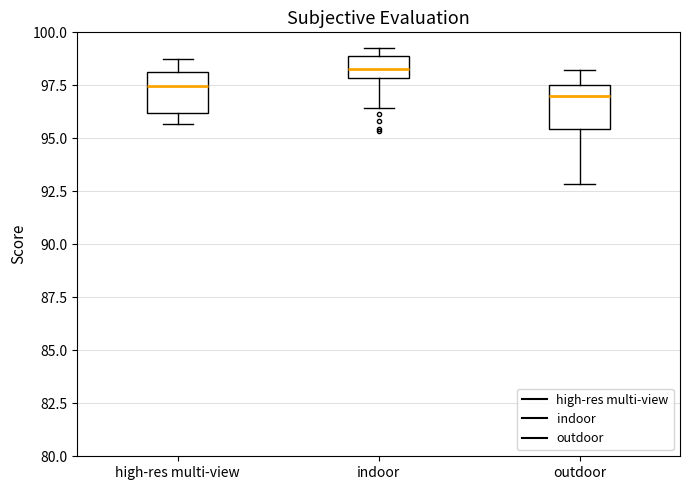

Where is the lower edge of the box for outdoor on the y-axis? The values are not printed on the chart, so give them approximately, as read against the axis.

95.5